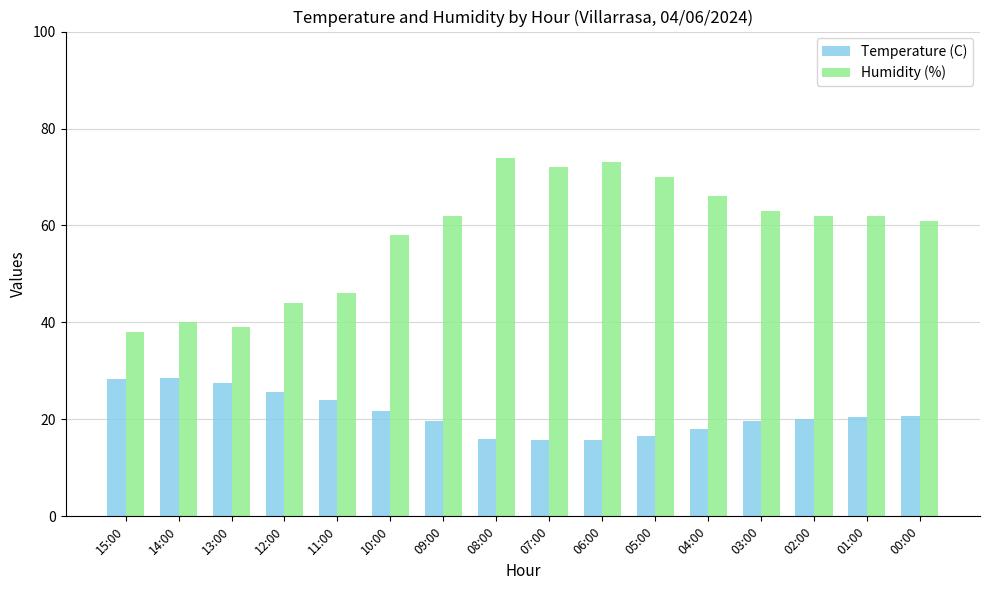

At how many categories does at least one series exceed 32?

16